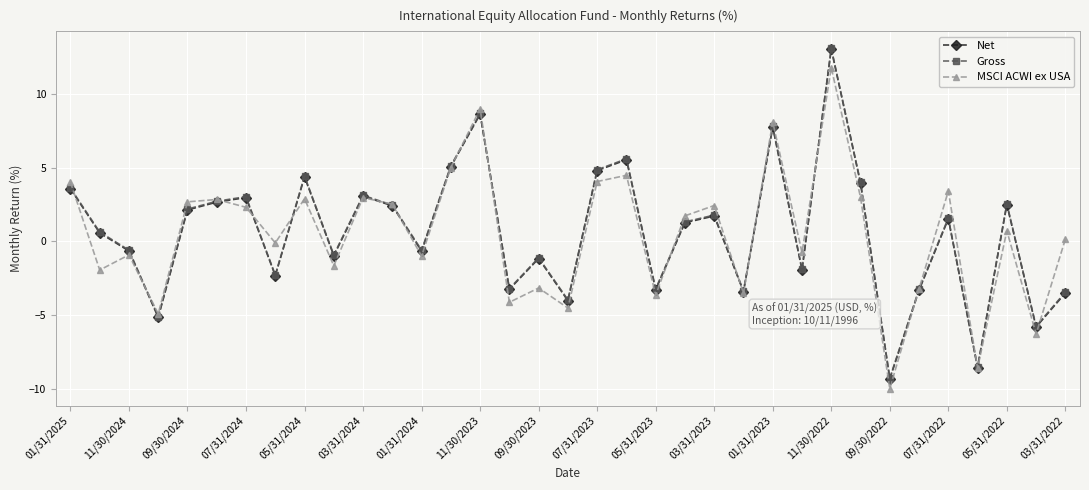

What is the smallest value displayed?

-10.0